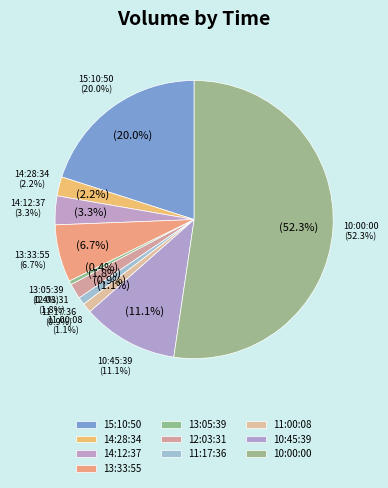

The 11:17:36 slice represents 1% of the pie. True or false?

True